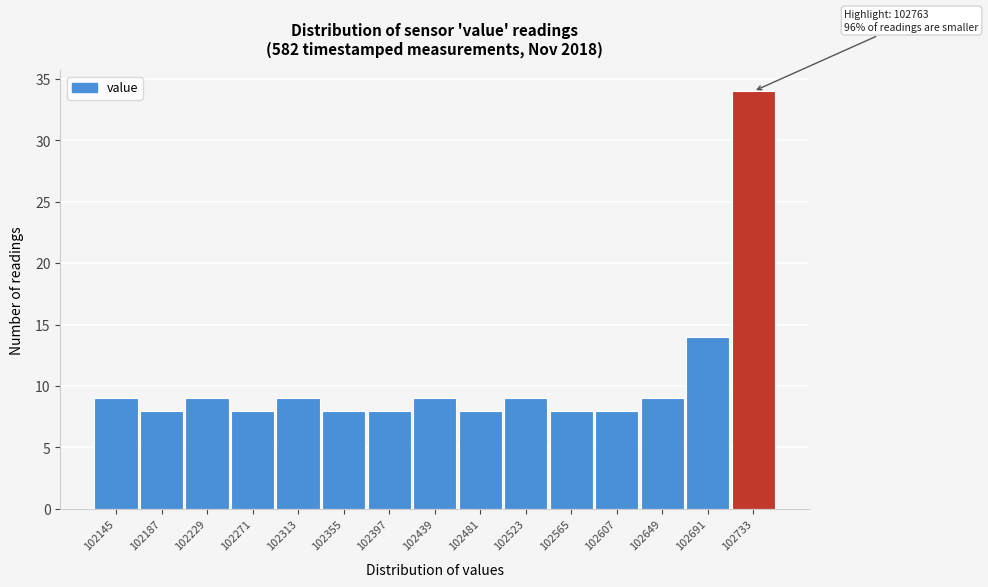

Reading left to right, extract all data points from this chart.

9	8	9	8	9	8	8	9	8	9	8	8	9	14	34